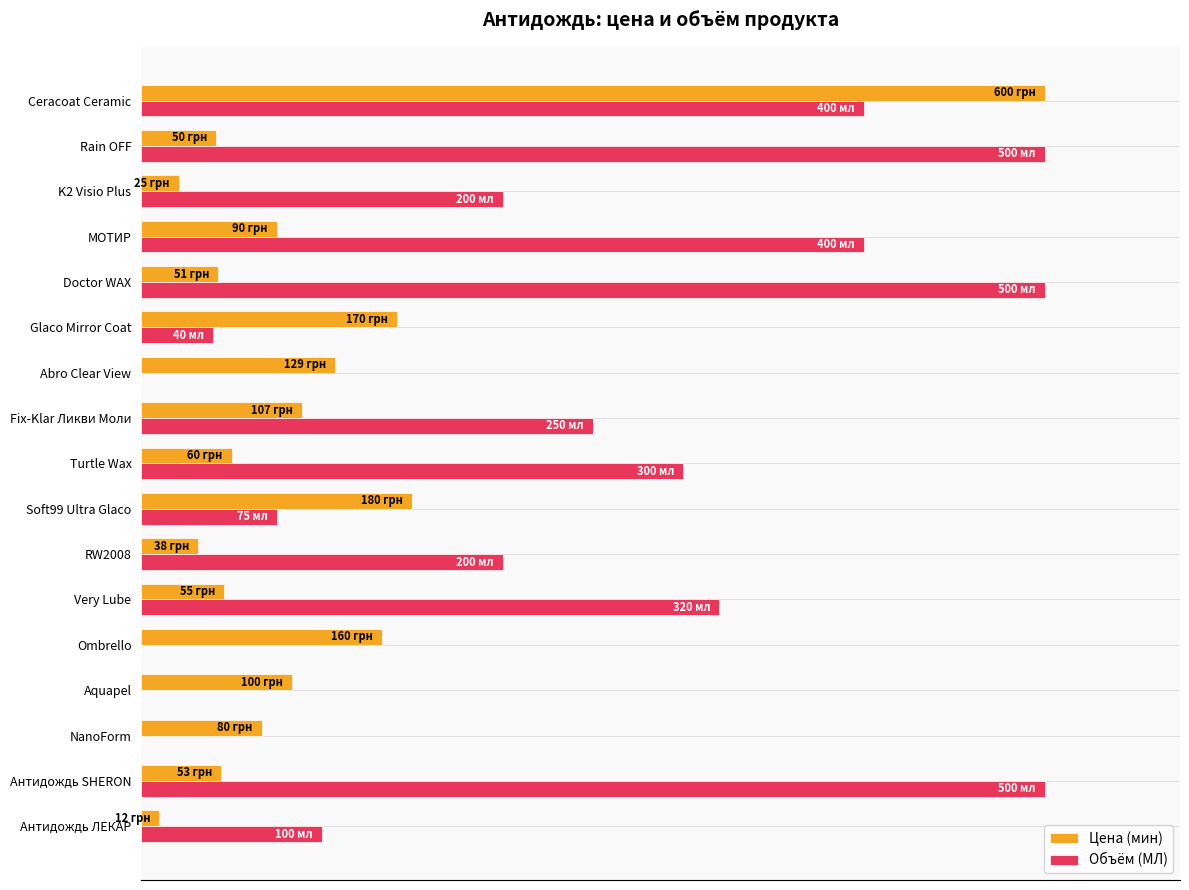

What are all the series names shown in the legend?

Цена (мин), Объём (МЛ)